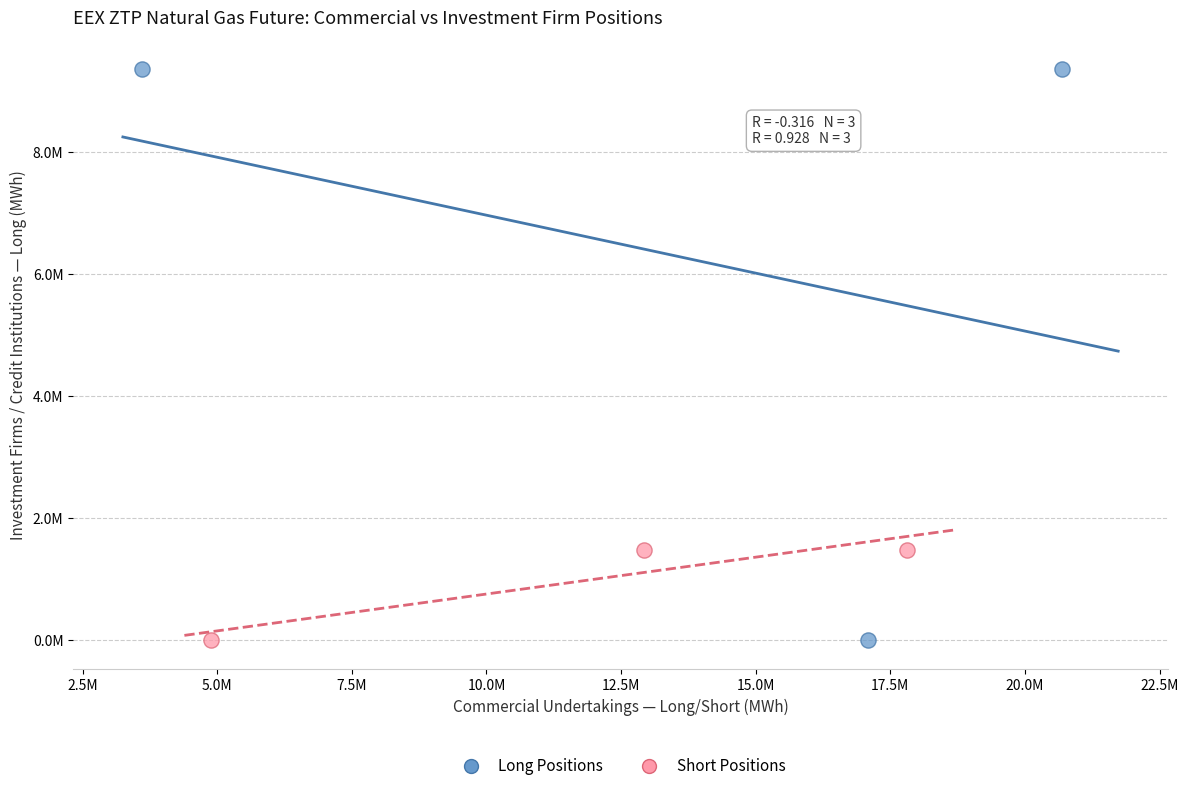

What are all the series names shown in the legend?

Long Positions, Short Positions